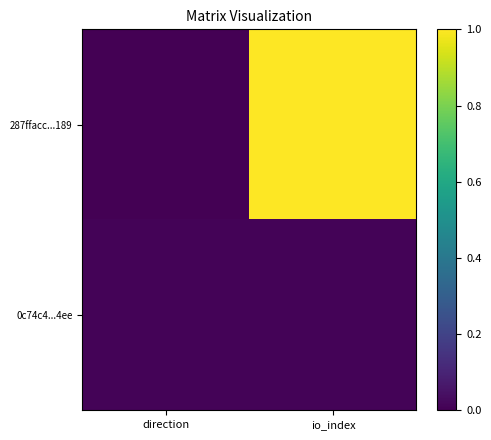

At which category is the sum across all series the highest?

io_index